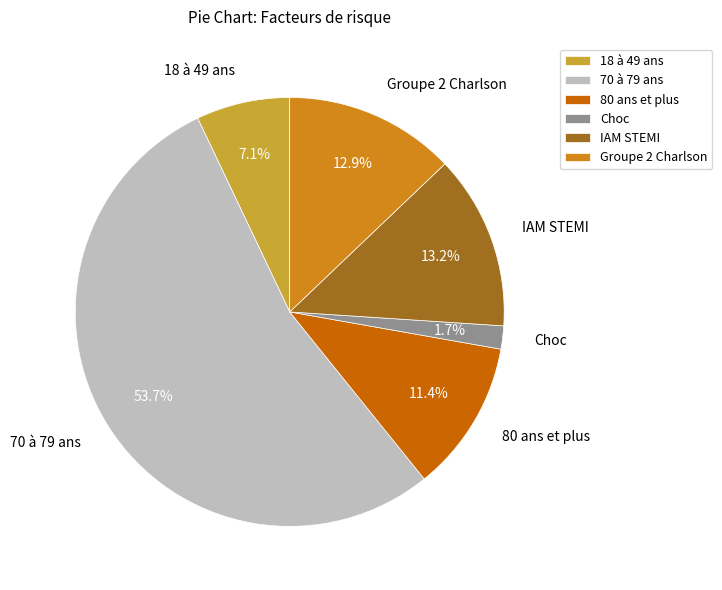

Which has a higher value, Groupe 2 Charlson or 18 à 49 ans?

Groupe 2 Charlson